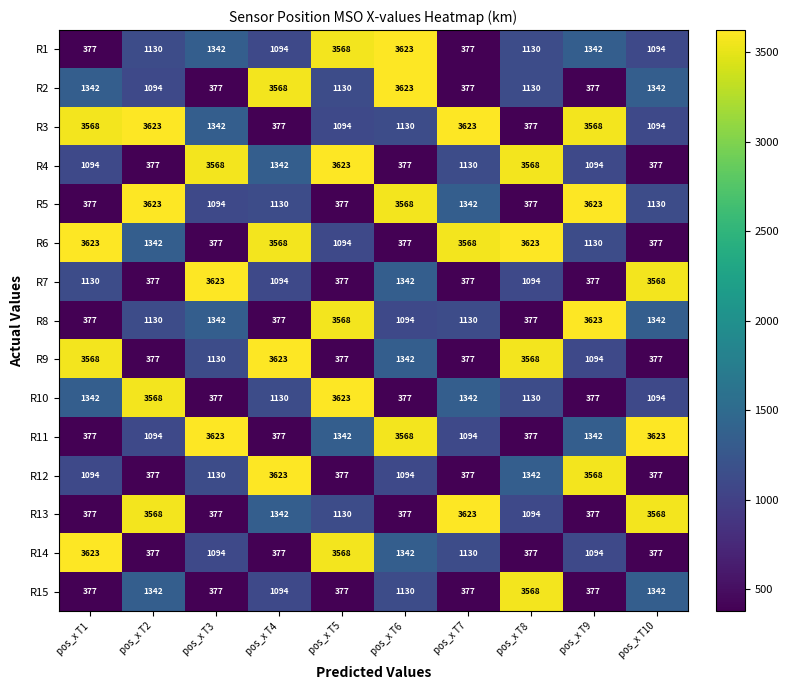

What is the sum of all R15 values?

10360.1